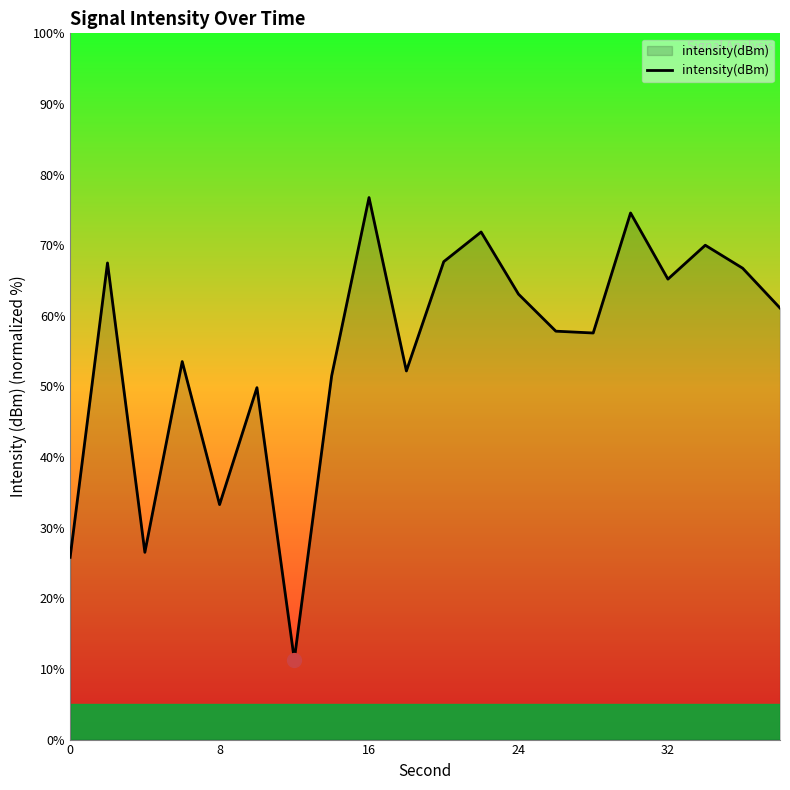

What is the difference between the maximum and minimum values?

65.4